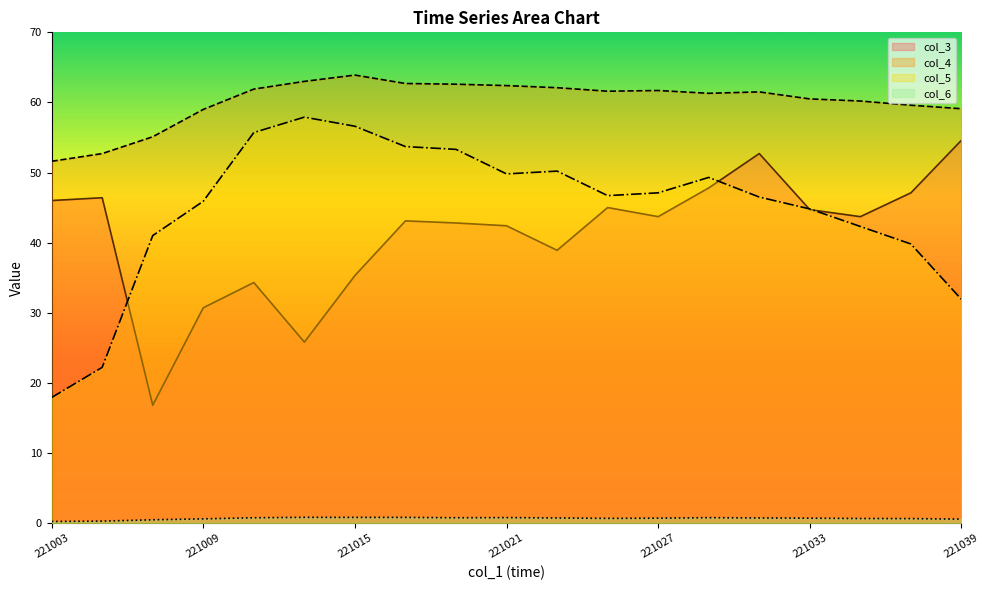

What is the value of the col_3 point at the 11th from the left?

38.9